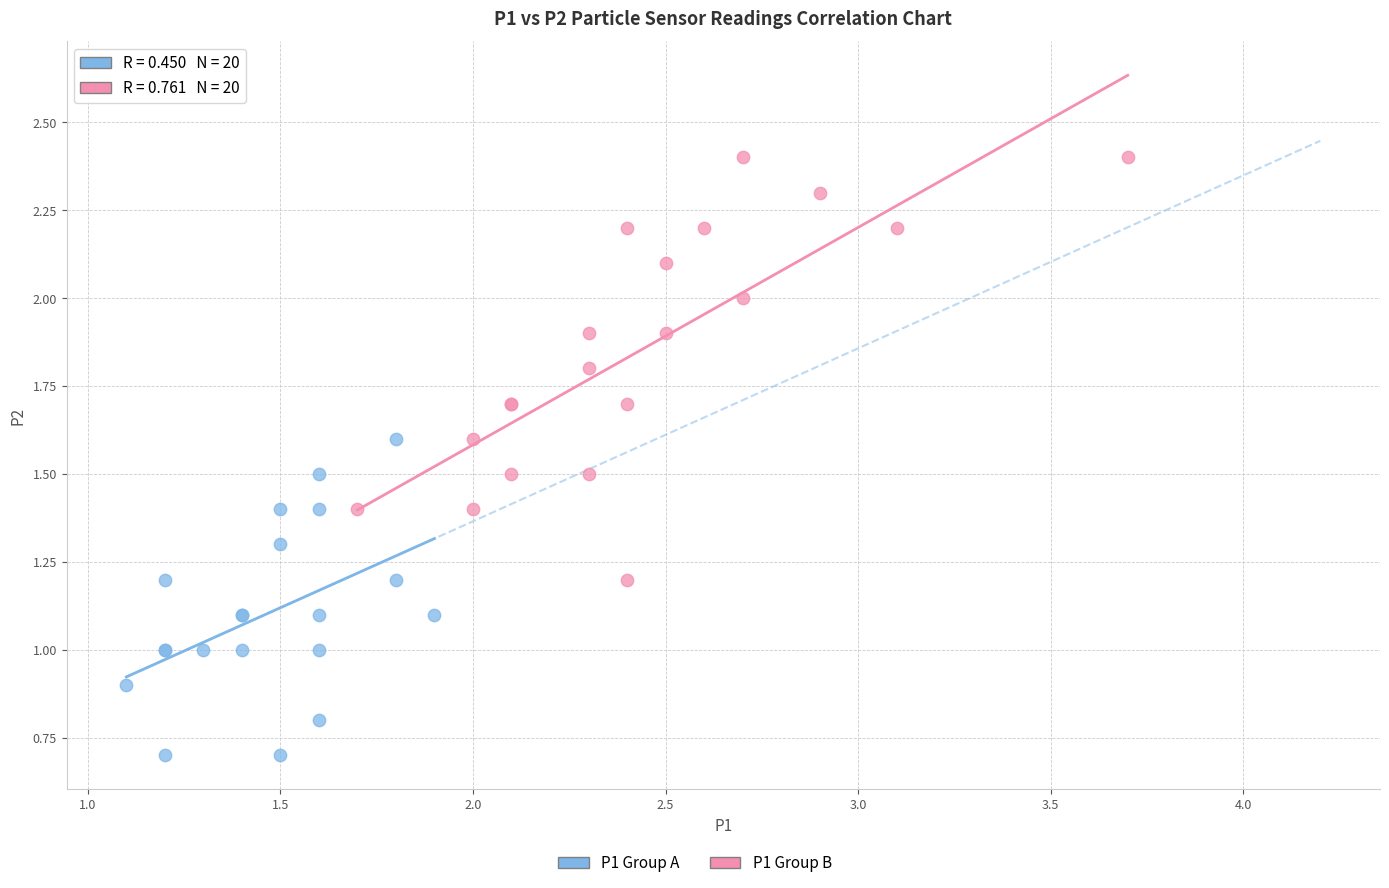

Which series reaches the minimum Y coordinate?

P1 Group A